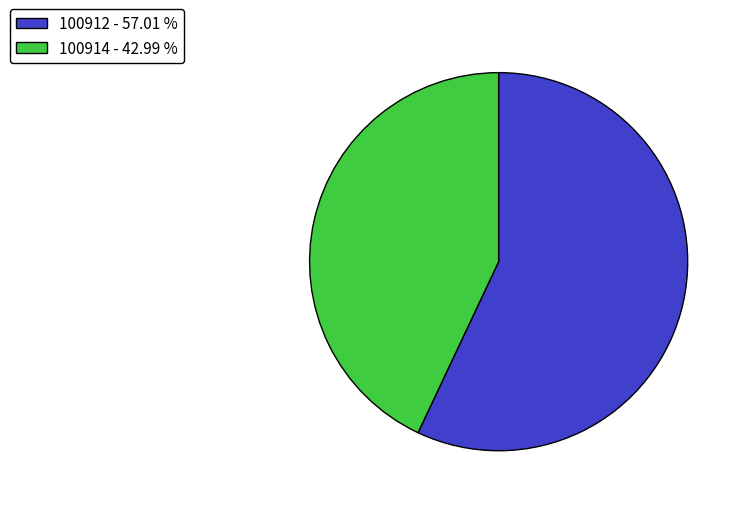

Which category has the smallest portion of the pie?

100914